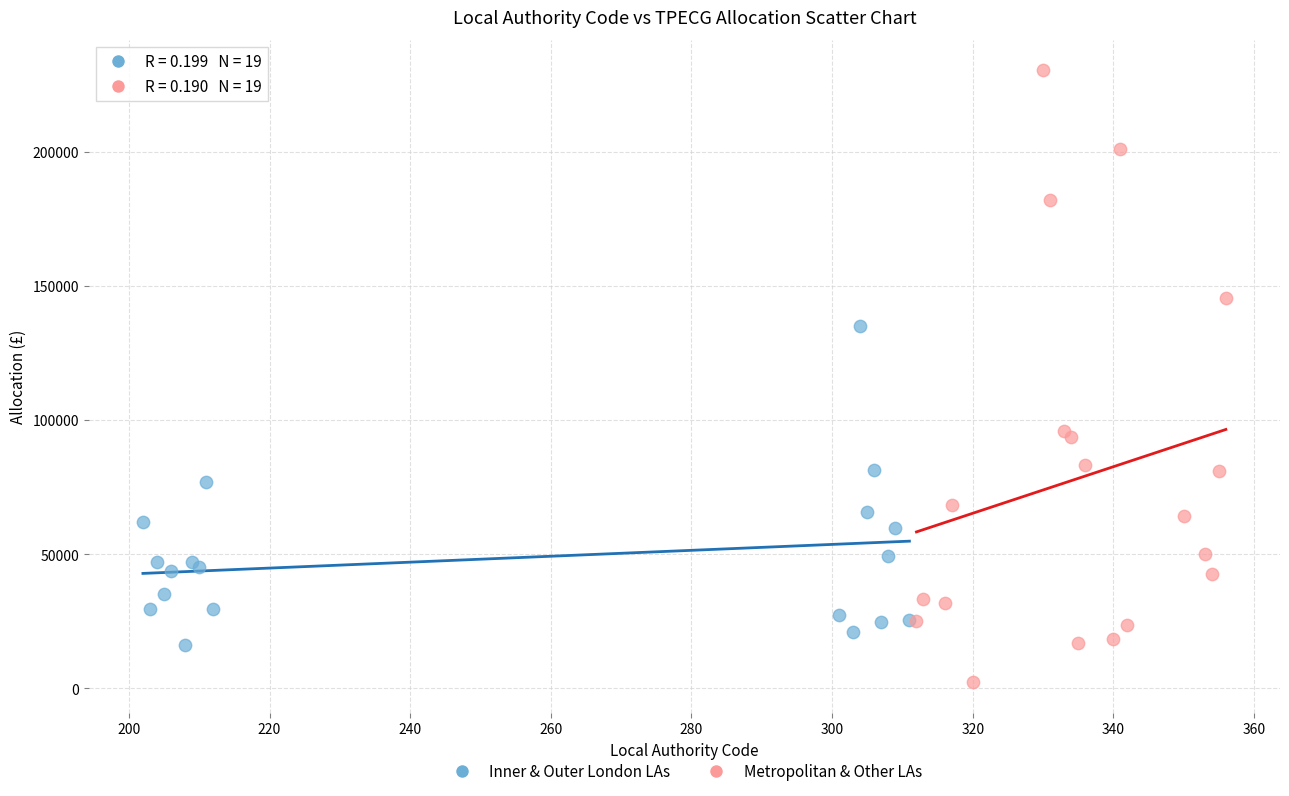

Which series has the widest spread of Y values?

Metropolitan & Other LAs